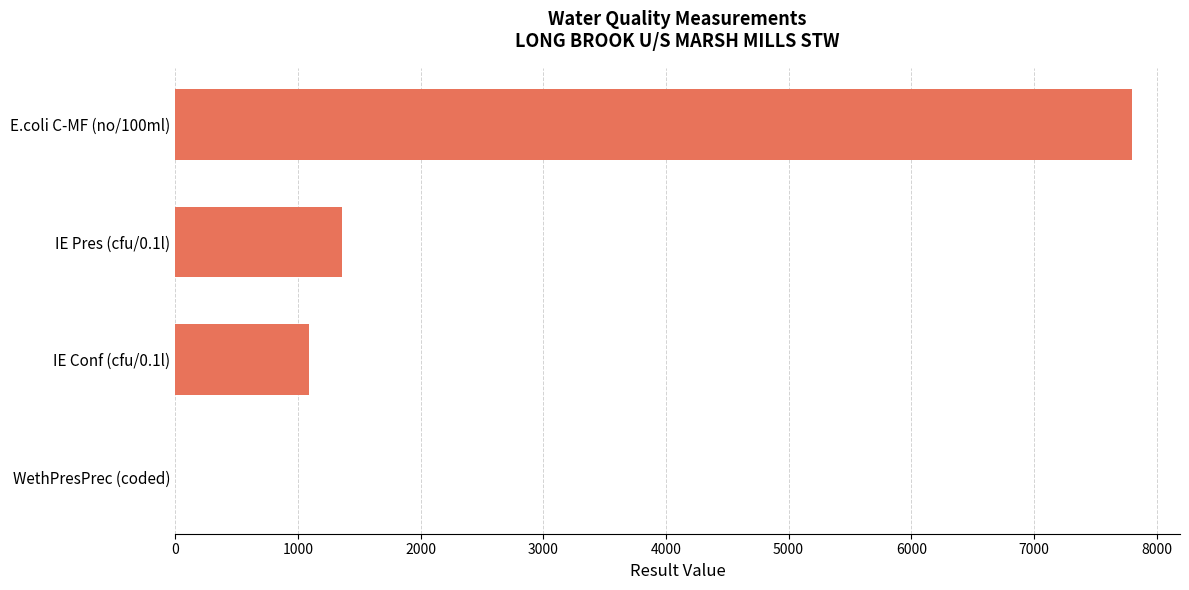

What is the sum of all values?

10256